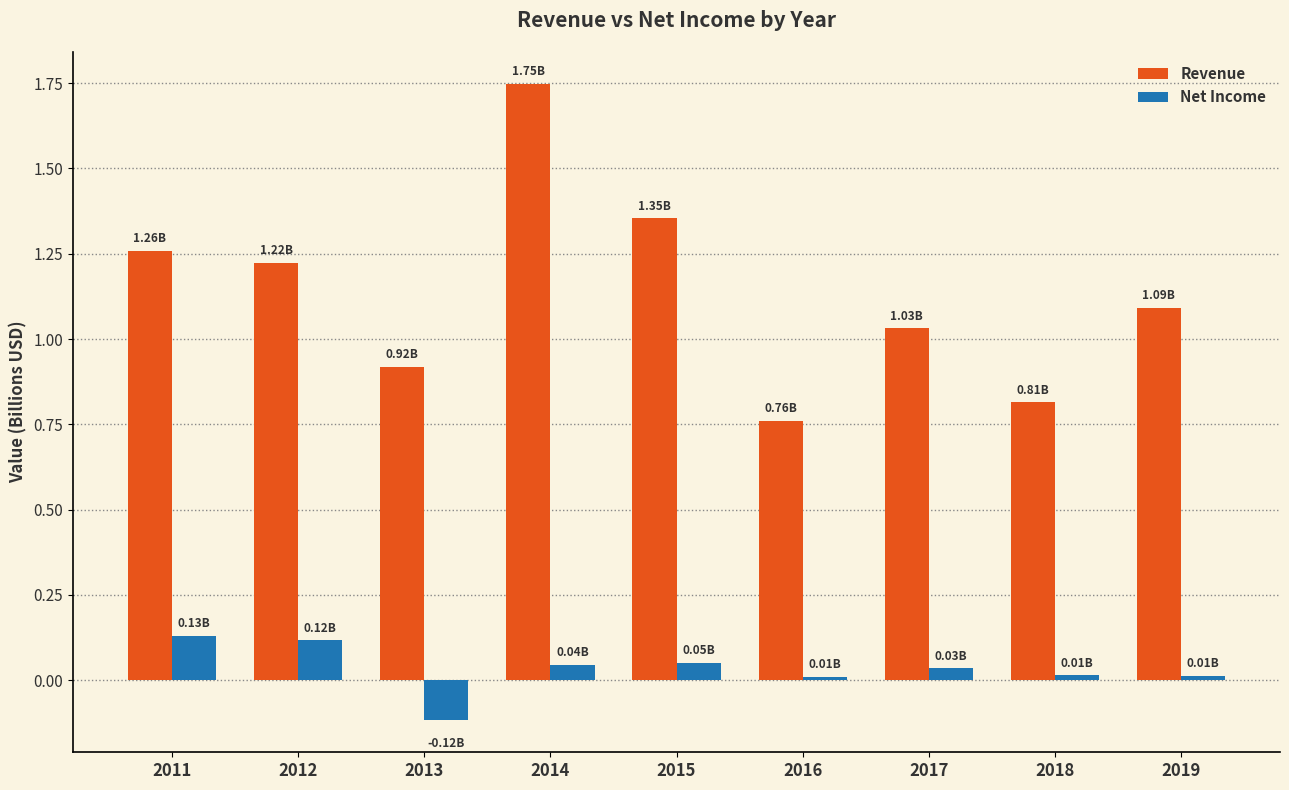

At how many categories does at least one series exceed 0?

9